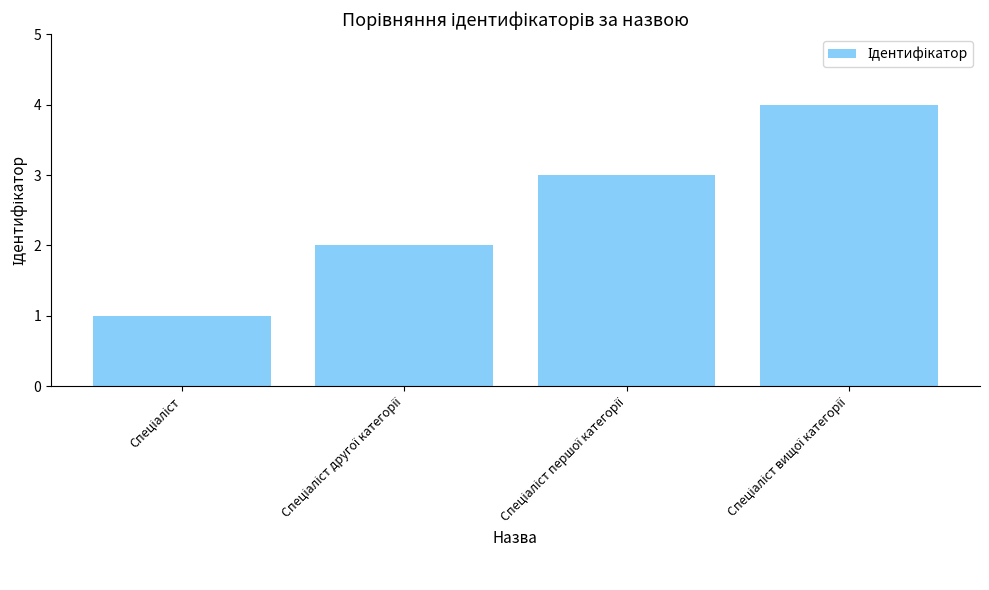

What is the maximum value shown in the chart?

4